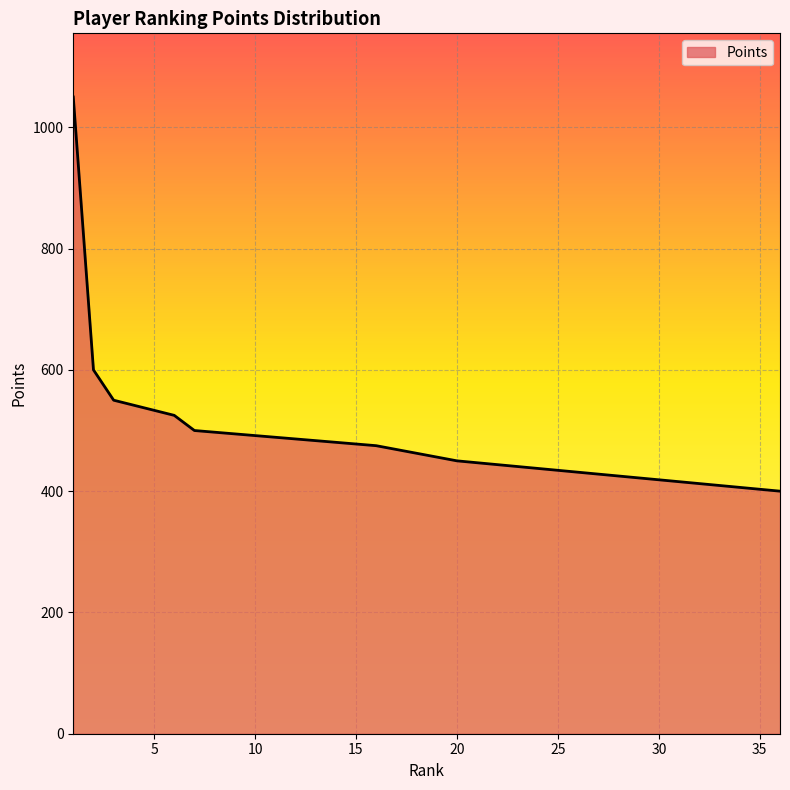

What is the greatest value displayed?

1050